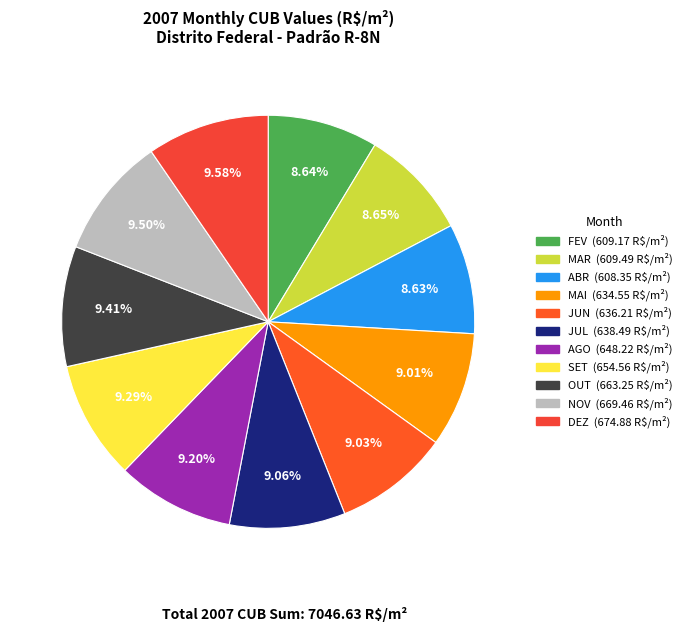

Is it true that JUL is 4% of the pie?

False